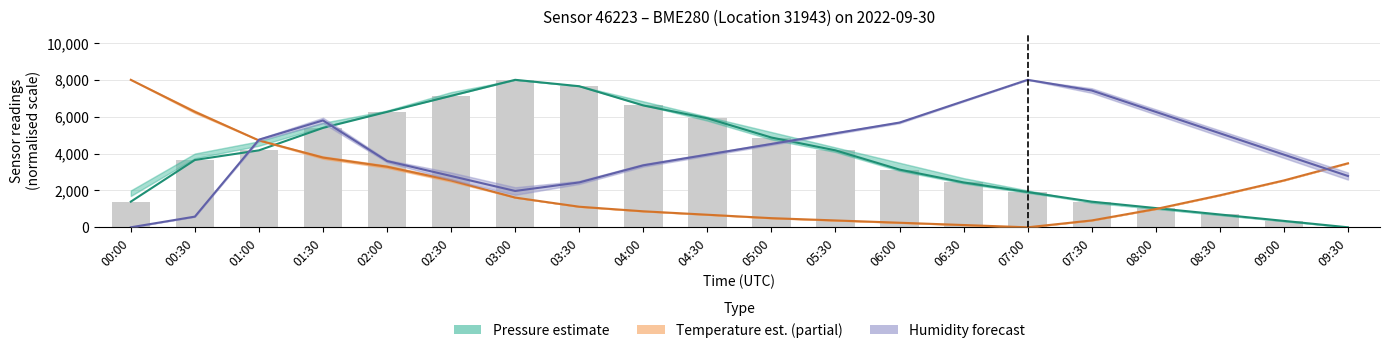

The Pressure estimate series shows 983.9 at 08:30. True or false?

False